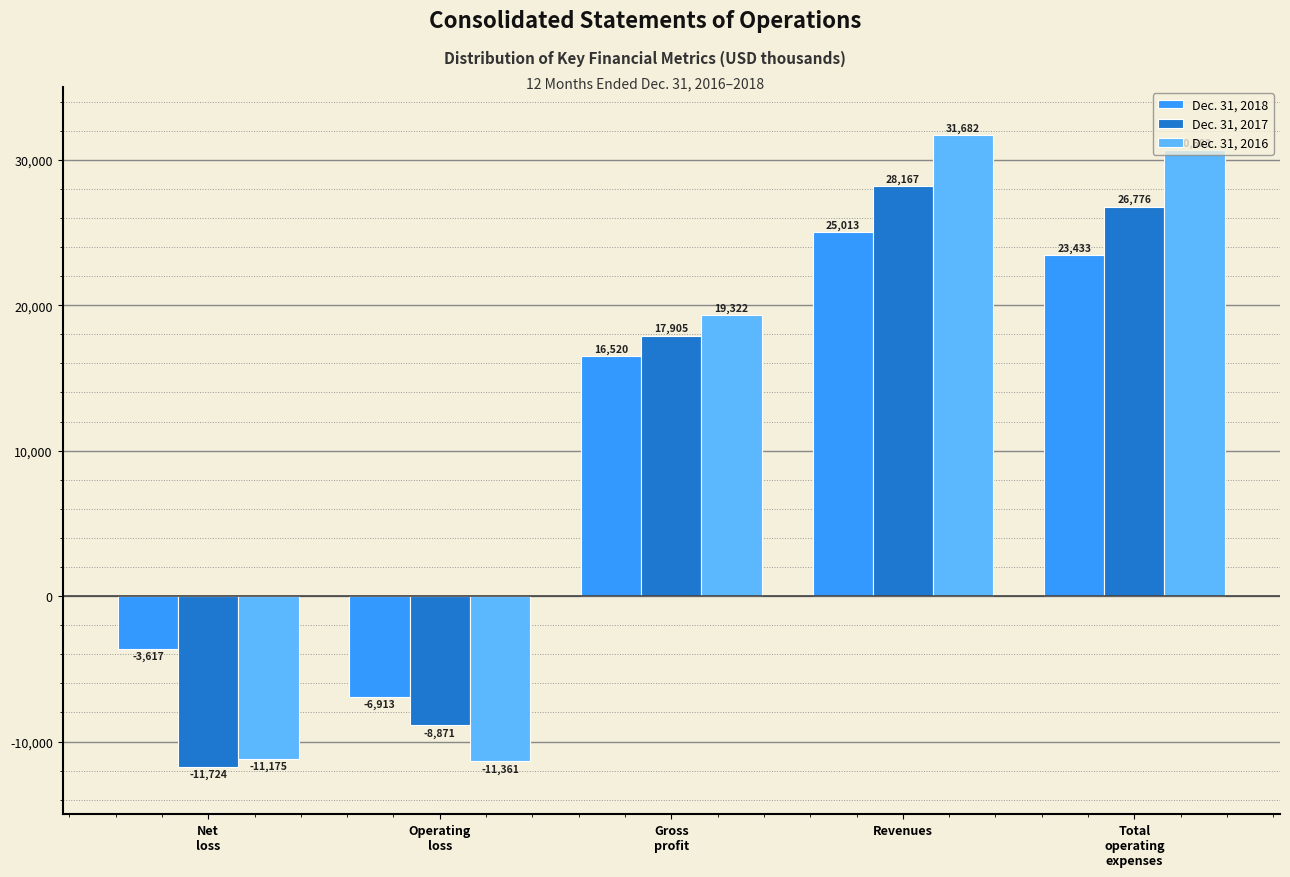

Reading right to left, list all the values displayed in this chart.

Dec. 31, 2018: 23433	25013	16520	-6913	-3617
Dec. 31, 2017: 26776	28167	17905	-8871	-11724
Dec. 31, 2016: 30683	31682	19322	-11361	-11175